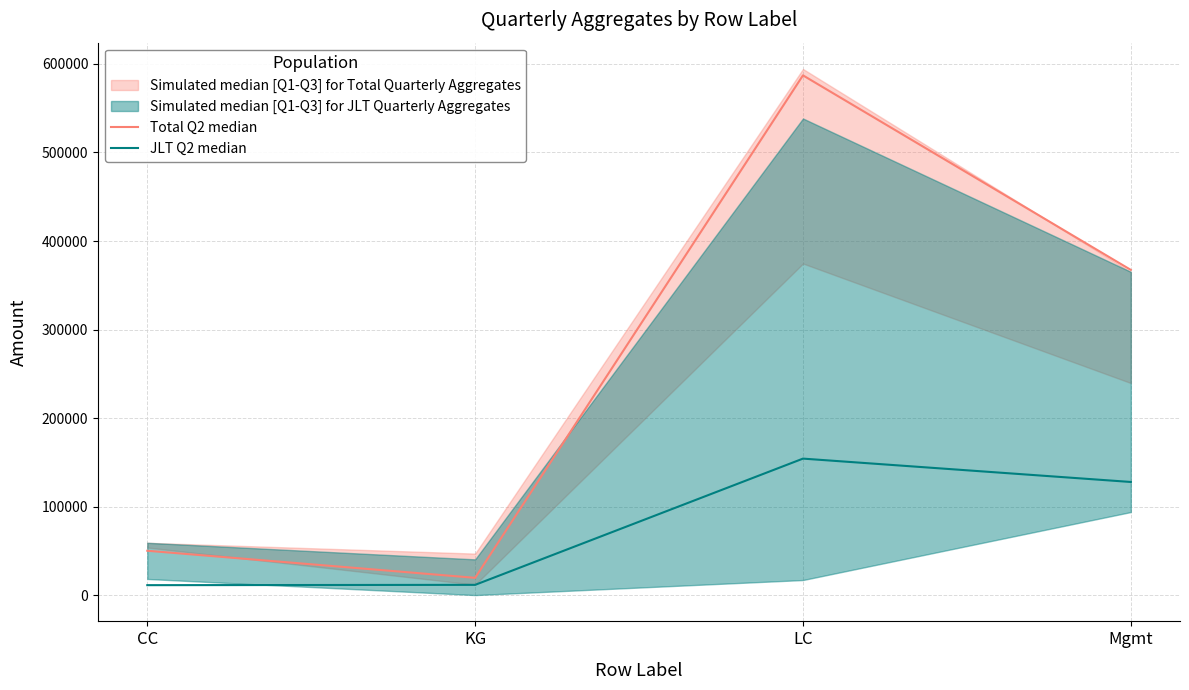

Rank the series at Mgmt from lowest to highest value.

JLT Q2 median, Total Q2 median